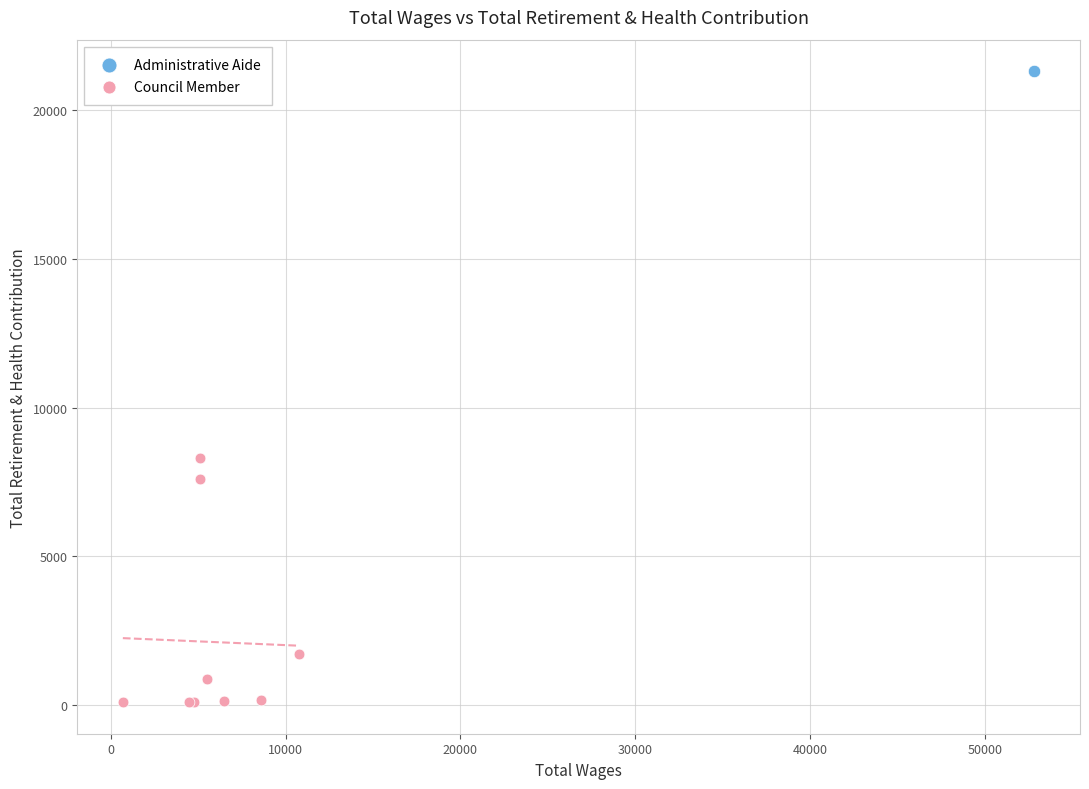

What are all the series names shown in the legend?

Administrative Aide, Council Member